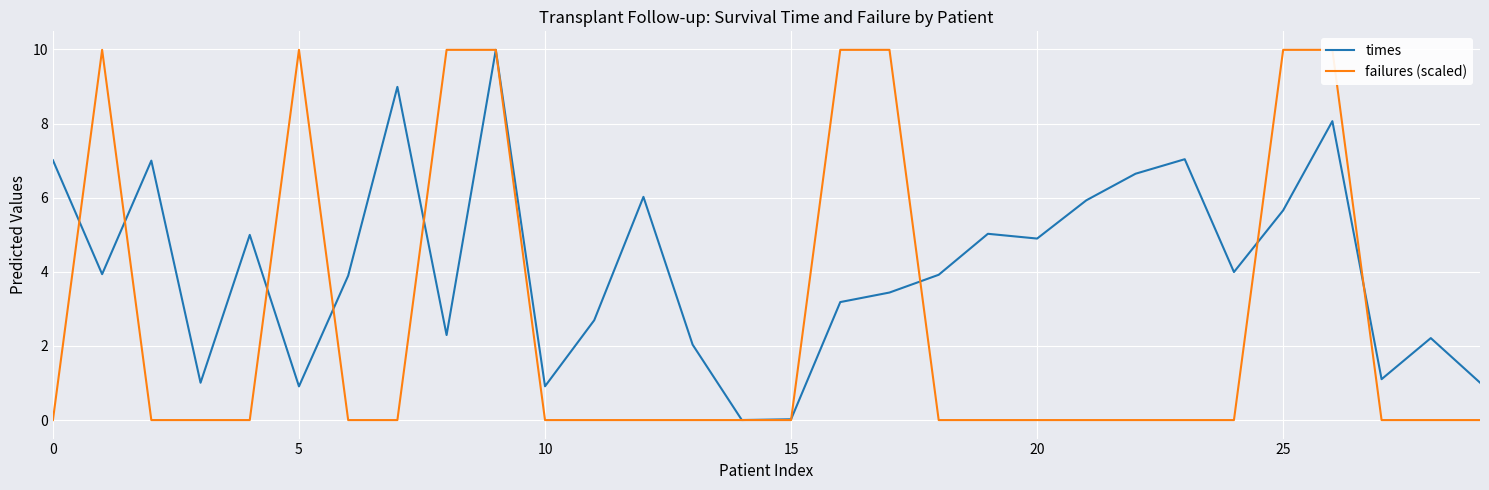

At which category is the sum across all series the highest?

9